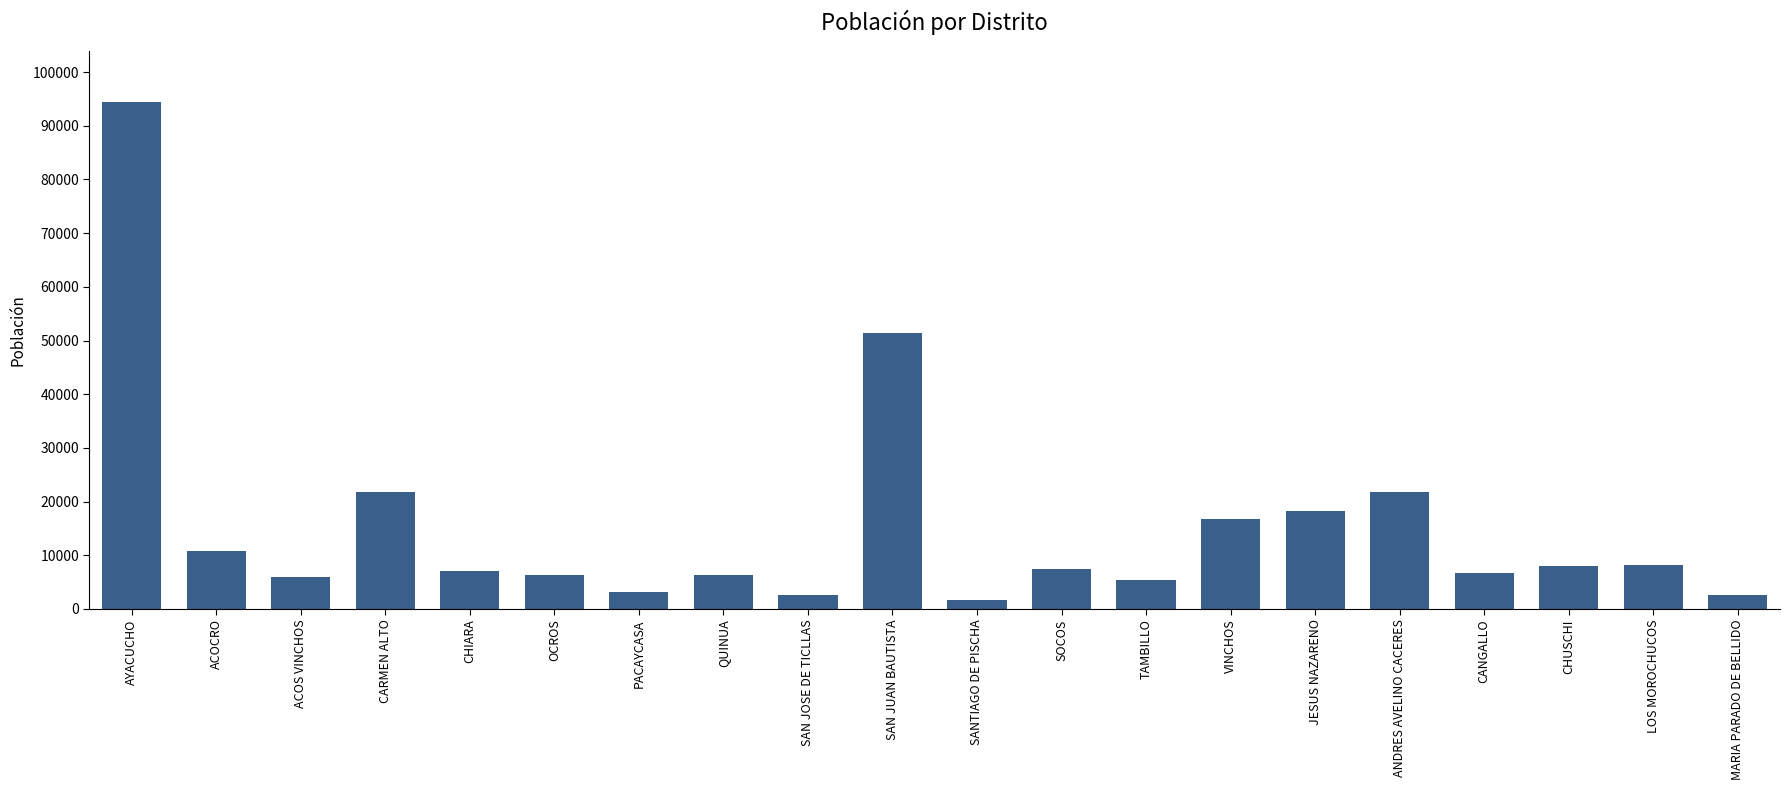

Are the bars horizontal?

No